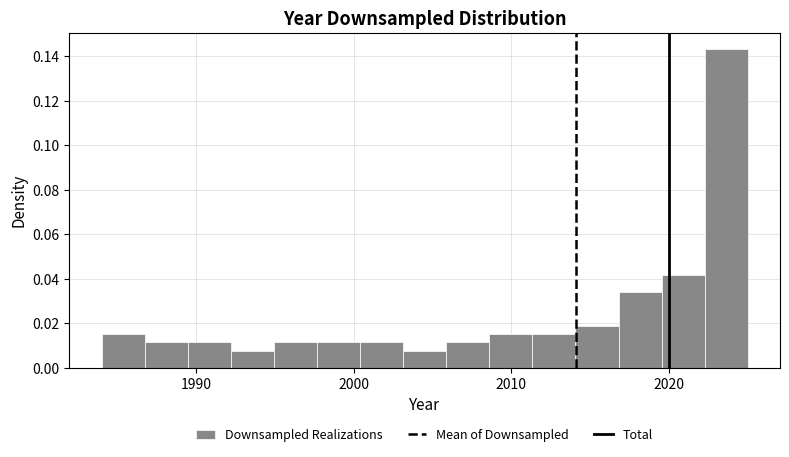

Read against the x-axis, roughly where is the centre of the tallest bar?

2024